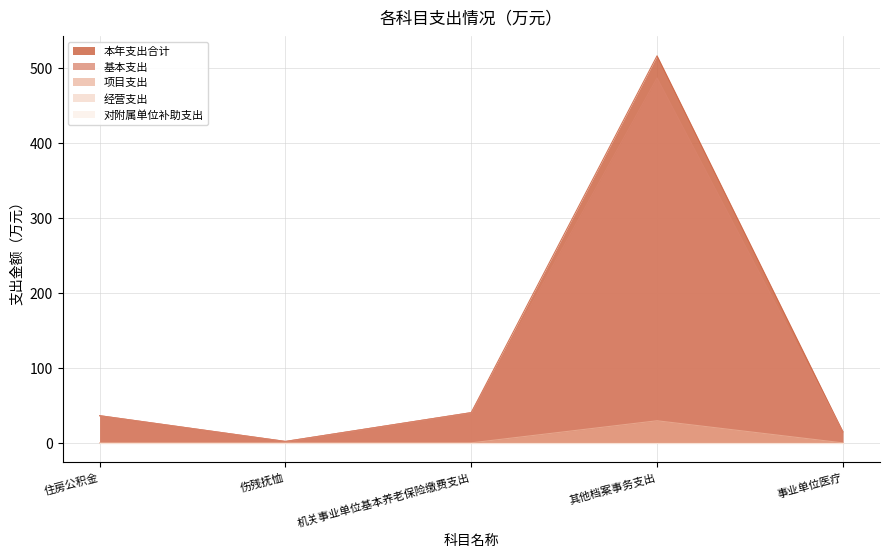

What is the label of the 1st point from the right?

事业单位医疗